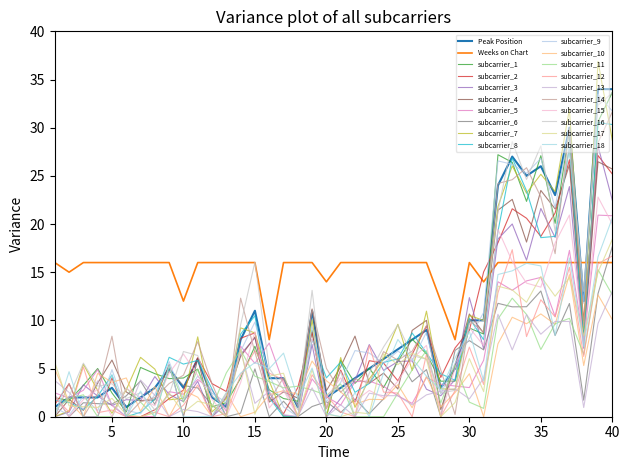

True or false: Peak Position and Weeks on Chart cross at least once.

True